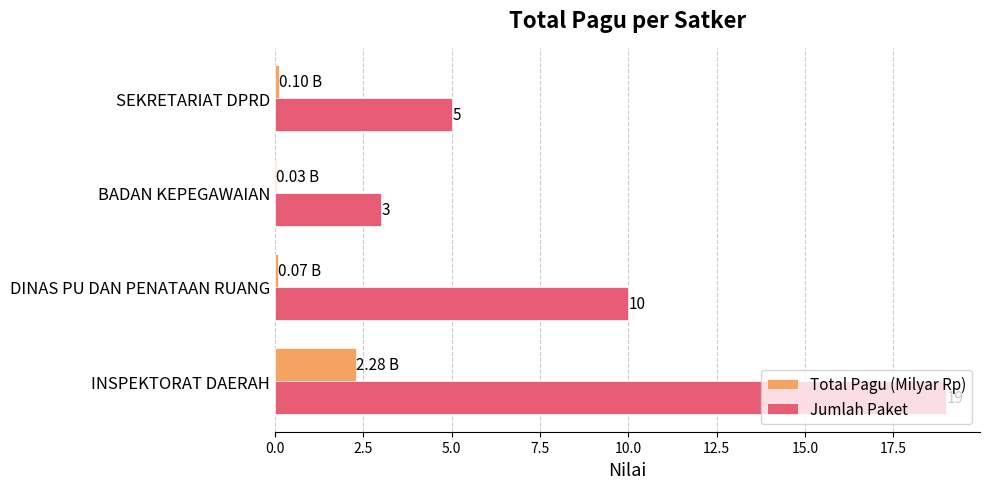

Which series changed the most between INSPEKTORAT DAERAH and SEKRETARIAT DPRD?

Jumlah Paket